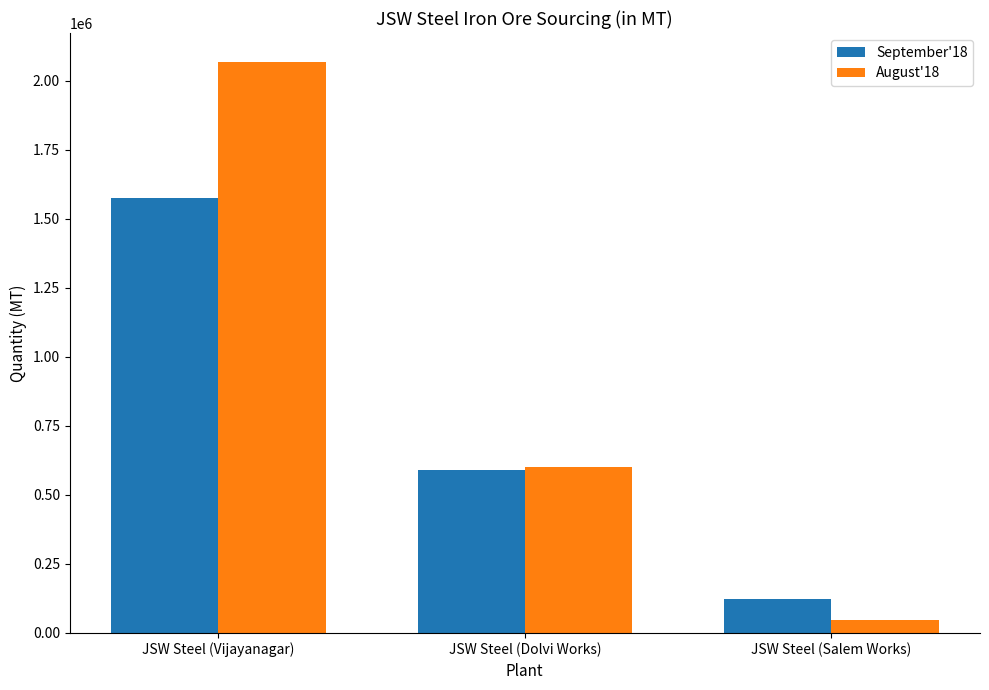

Reading left to right, what are all the values shown in this chart?

September'18: 1574664.0	591217.3	122758.1
August'18: 2068549.0	602567.2	46526.0